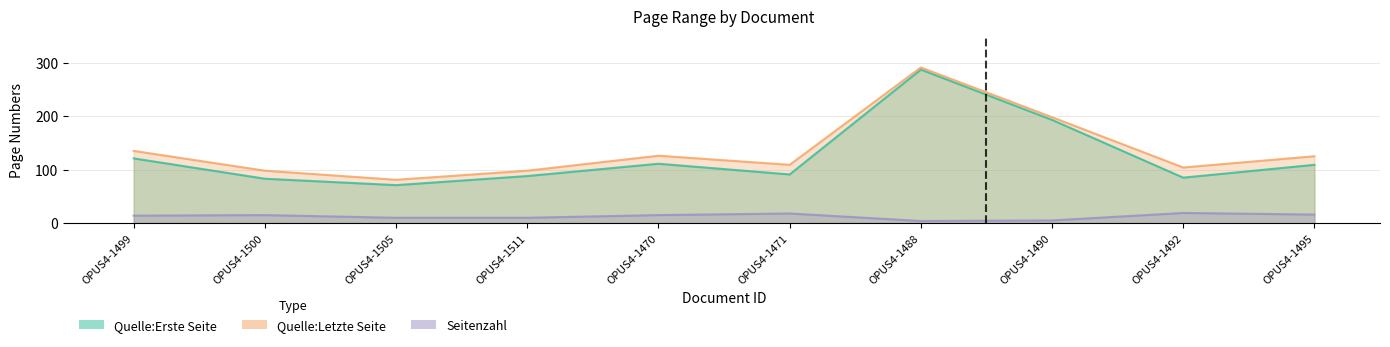

True or false: Seitenzahl and Quelle:Erste Seite intersect in this chart.

False